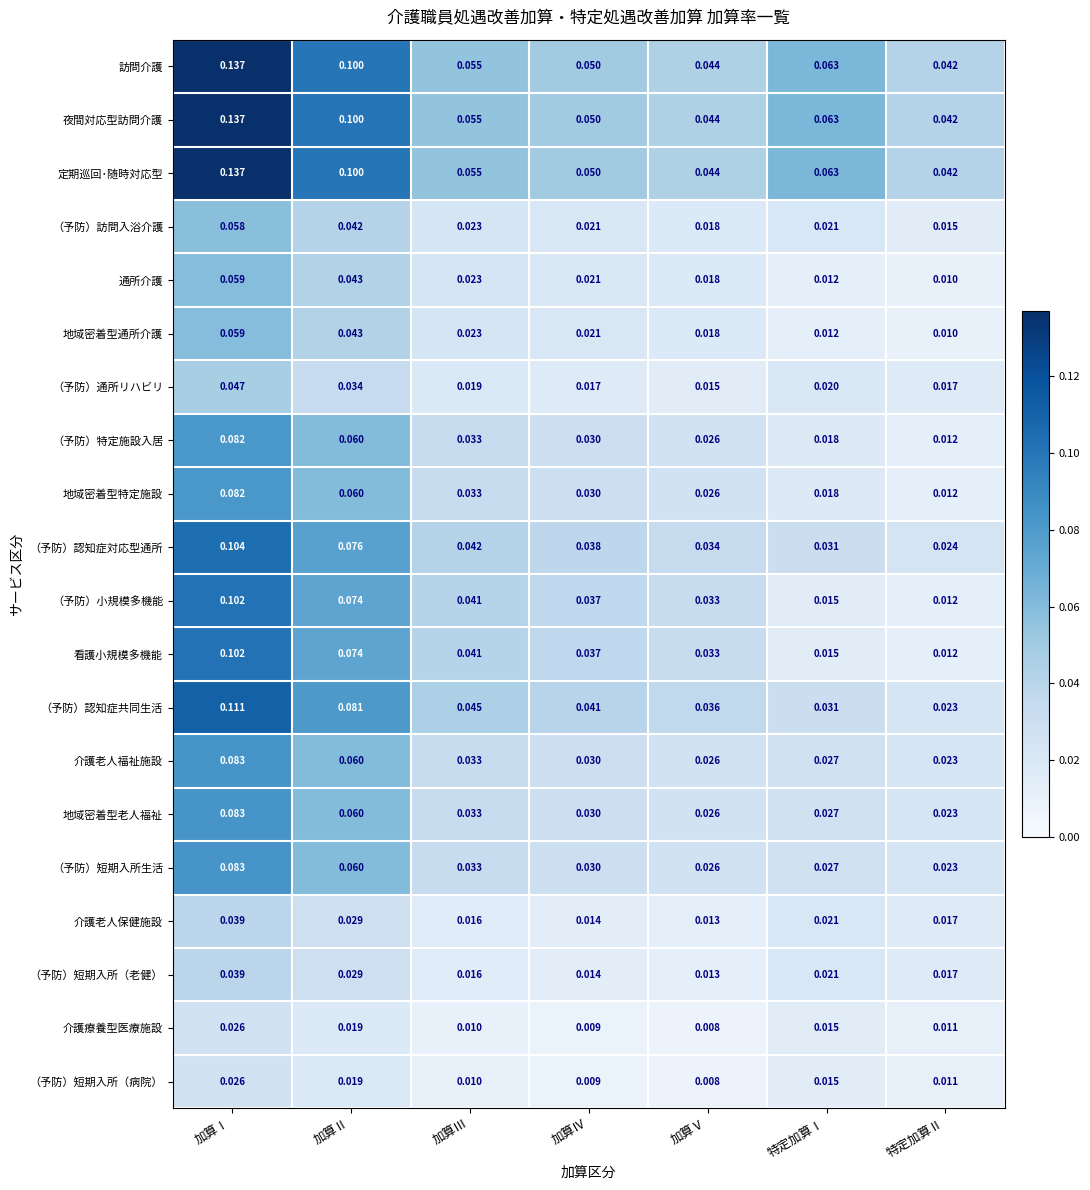

Where is 通所介護 nearest to the value 0?

特定加算Ⅱ